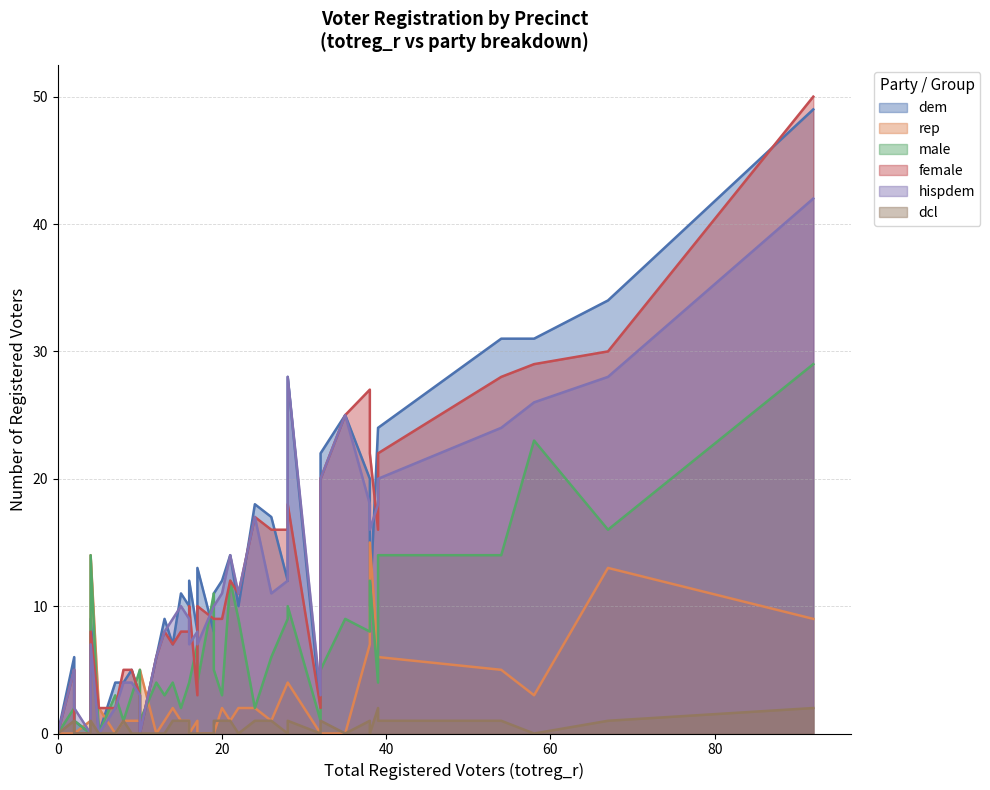

Rank the series at 24 from lowest to highest value.

dcl, rep, male, female, hispdem, dem